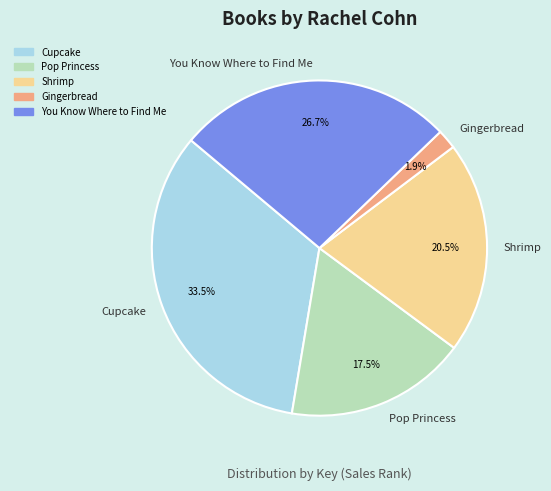

Is there a majority slice in this chart?

No